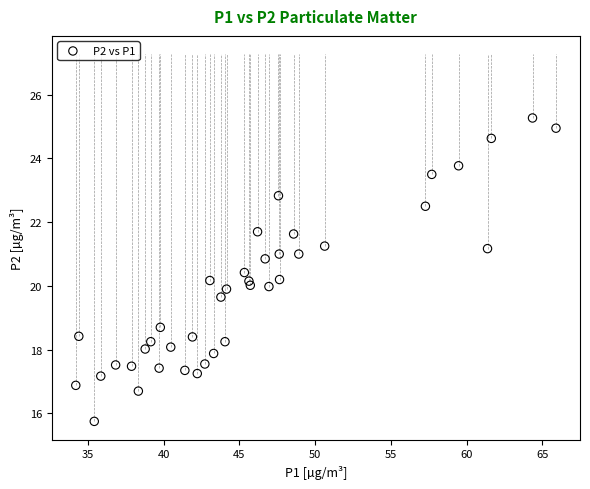

What is the range of Y values (max minus min)?

9.5